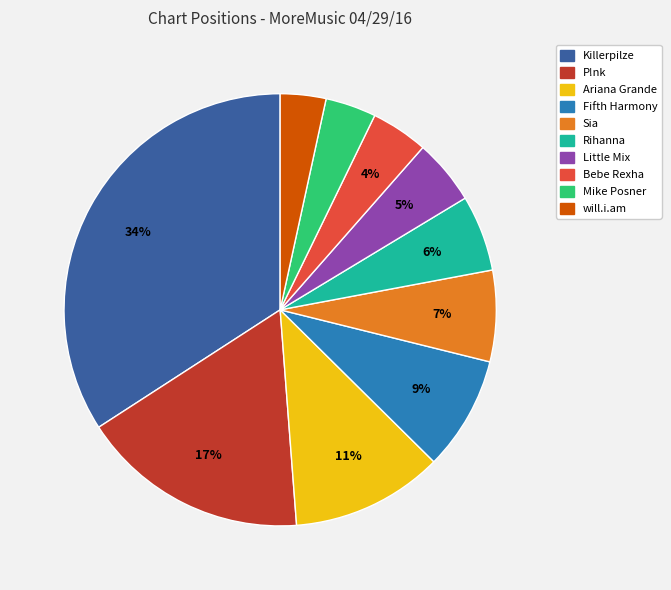

Which has a higher value, P!nk or Ariana Grande?

P!nk